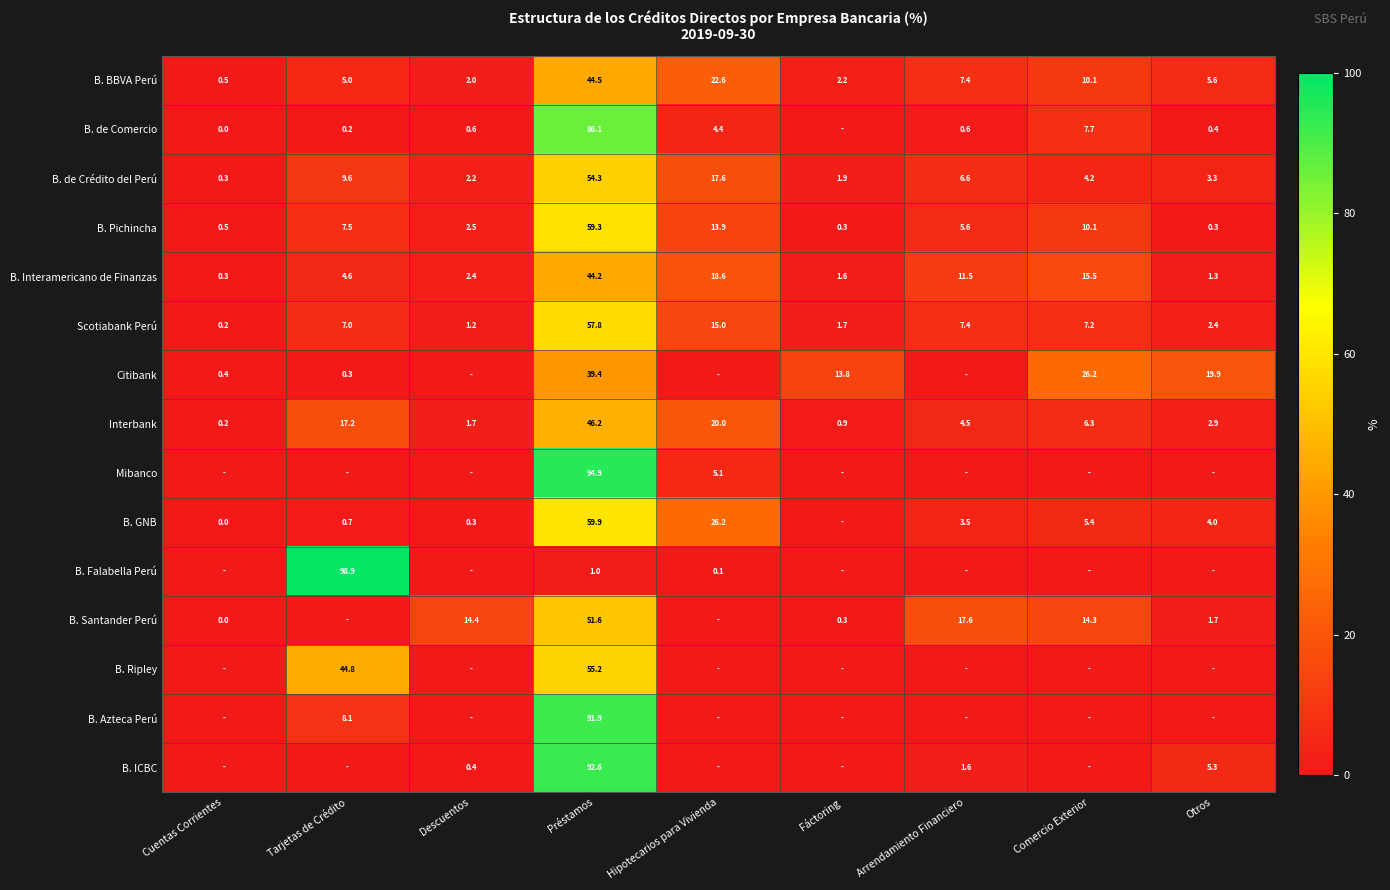

What is the minimum value for B. BBVA Perú?

0.5